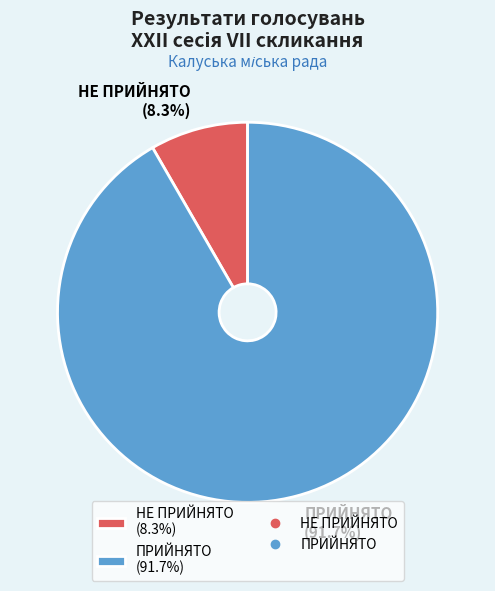

The НЕ ПРИЙНЯТО slice represents 1% of the pie. True or false?

False